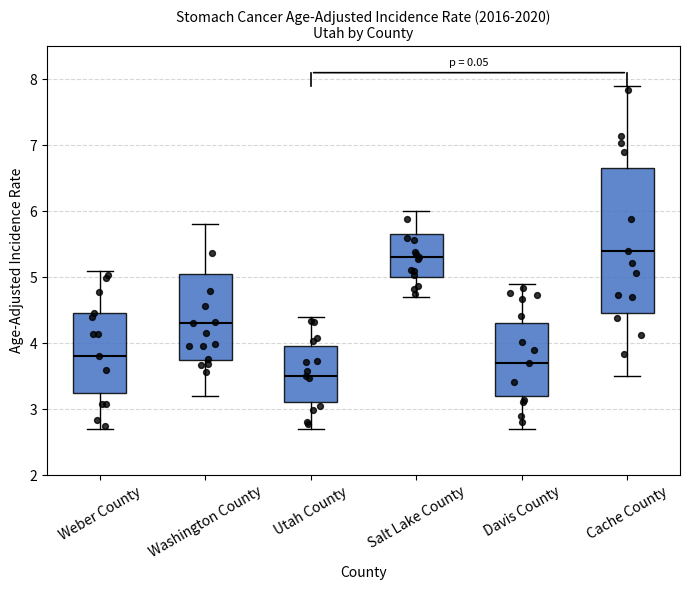

Reading left to right, read every box against the y-axis: the position of its median line, the range the box covers, and the ends of its whiskers. The values are not printed on the chart, so give them approximately, as read against the axis.

Weber County: median 3.8, box 3.3 to 4.5, whiskers 2.7 to 5.1
Washington County: median 4.3, box 3.8 to 5.1, whiskers 3.2 to 5.8
Utah County: median 3.5, box 3.1 to 4.0, whiskers 2.7 to 4.4
Salt Lake County: median 5.3, box 5.0 to 5.7, whiskers 4.7 to 6.0
Davis County: median 3.7, box 3.2 to 4.3, whiskers 2.7 to 4.9
Cache County: median 5.4, box 4.5 to 6.7, whiskers 3.5 to 7.9